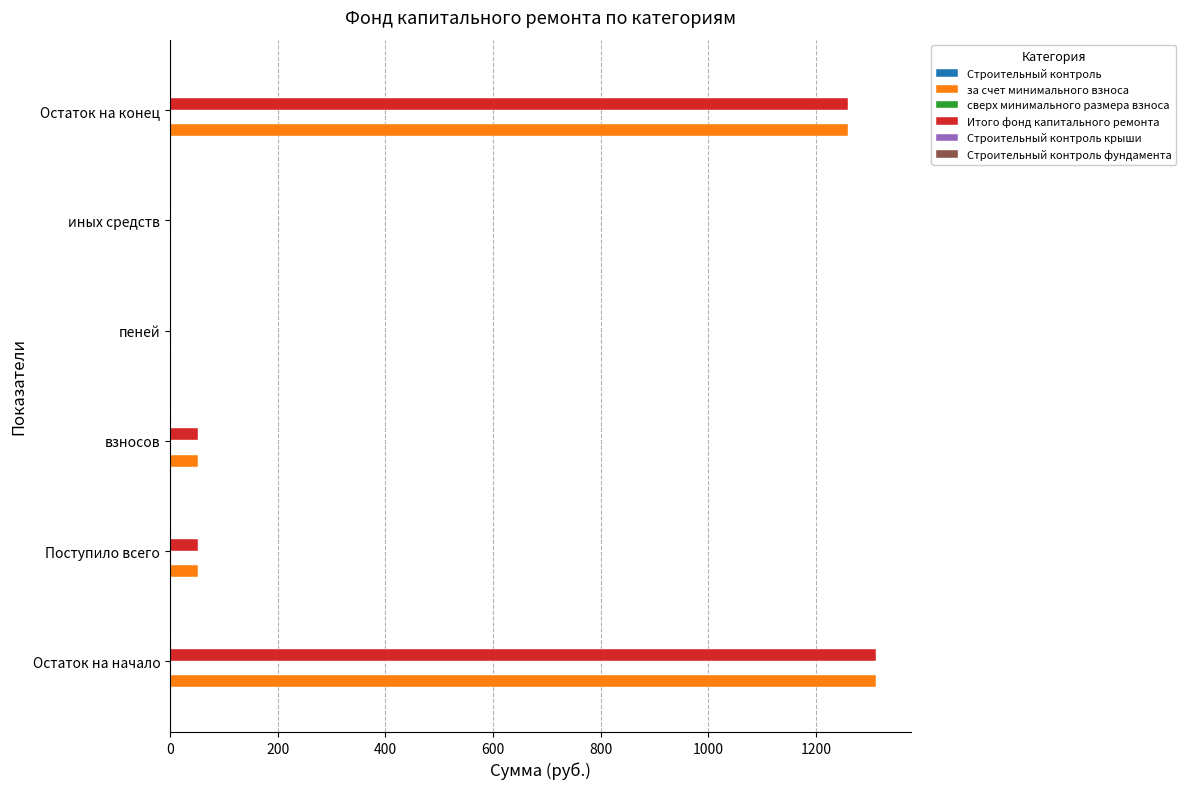

What is the sum of all Итого фонд капитального ремонта values?

2674.8